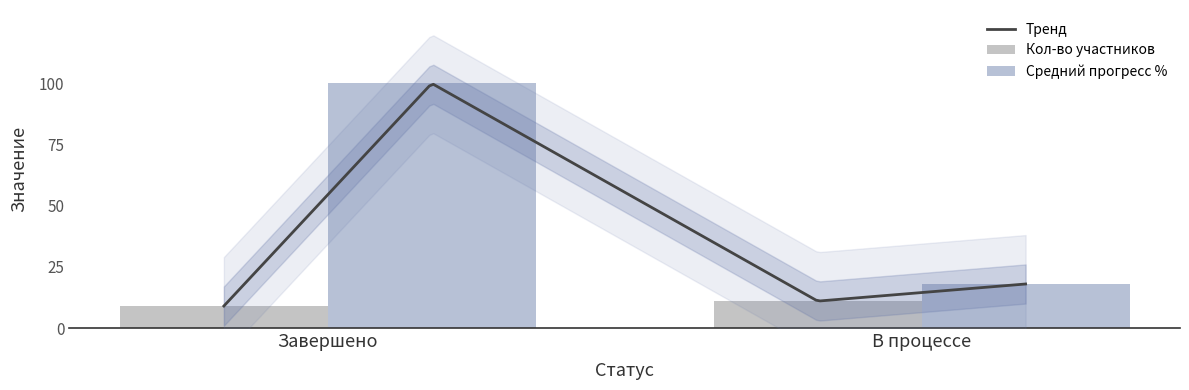

The Завершено series shows 9 at Завершено. True or false?

True